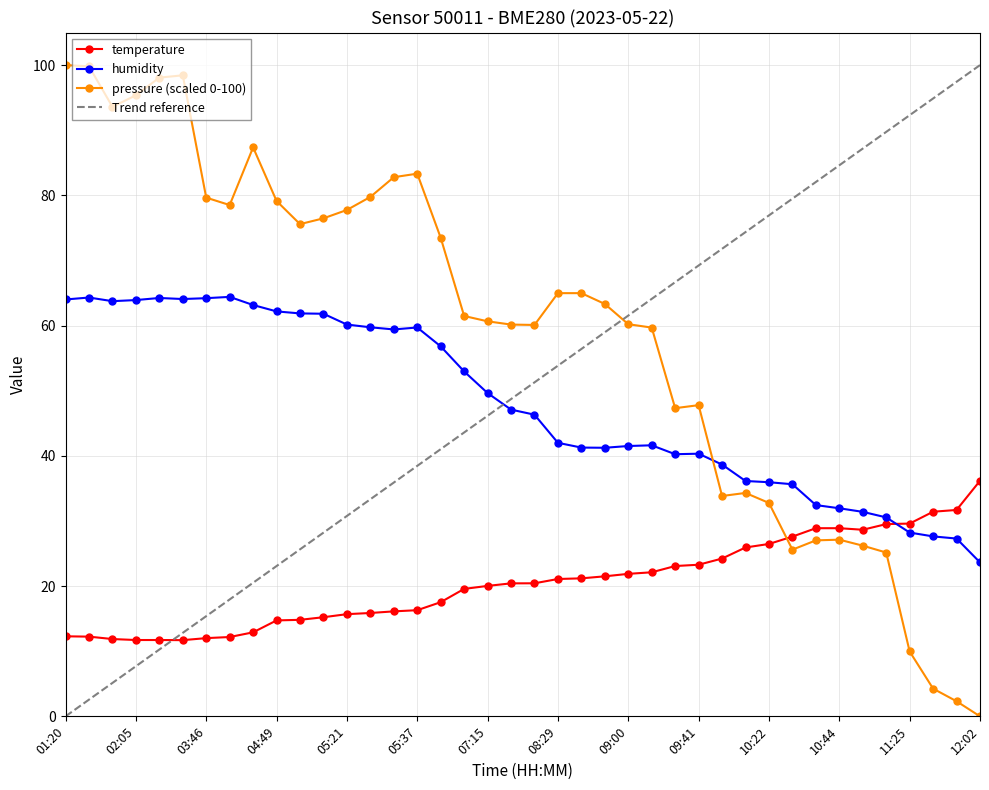

What is the difference between the temperature values at 01:51 and 07:15?

8.2